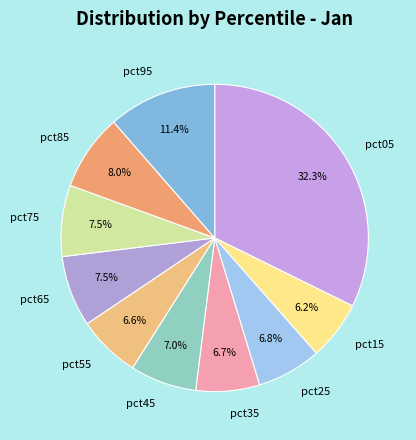

What percentage is the pct55 slice, to the nearest percent?

7%